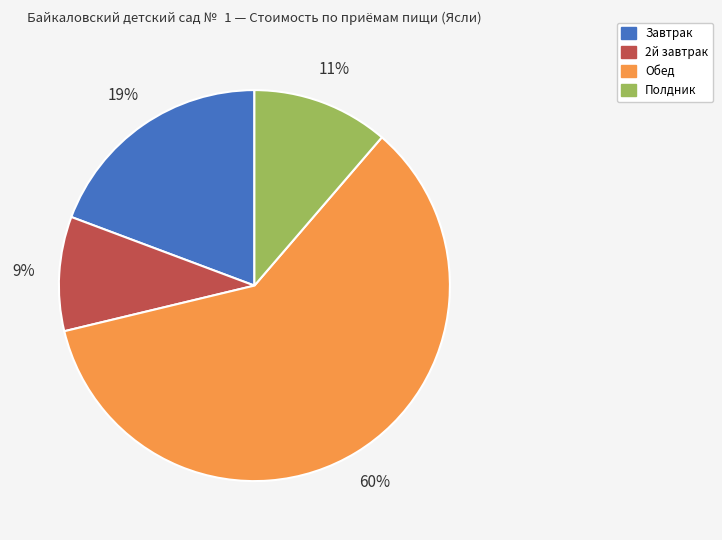

To the nearest percent, what percentage of the pie is Завтрак?

19%